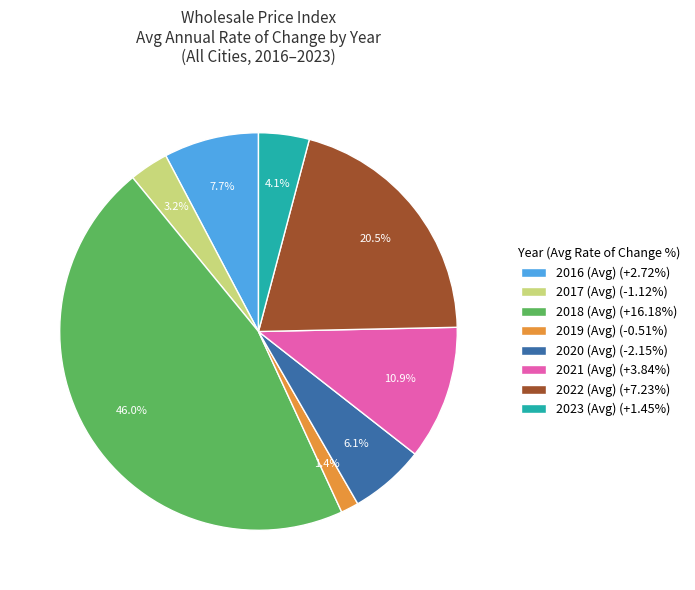

Which has a higher value, 2023 (Avg) or 2018 (Avg)?

2018 (Avg)